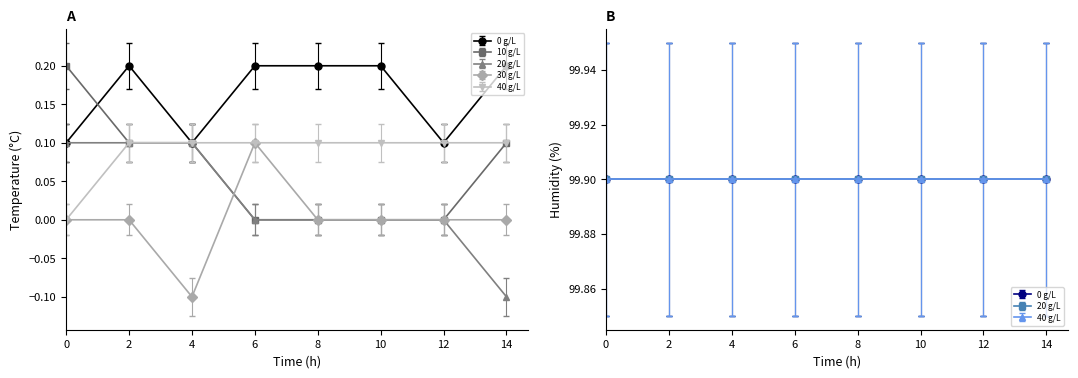

Is it true that 20 g/L equals 0.1 at 2?

True